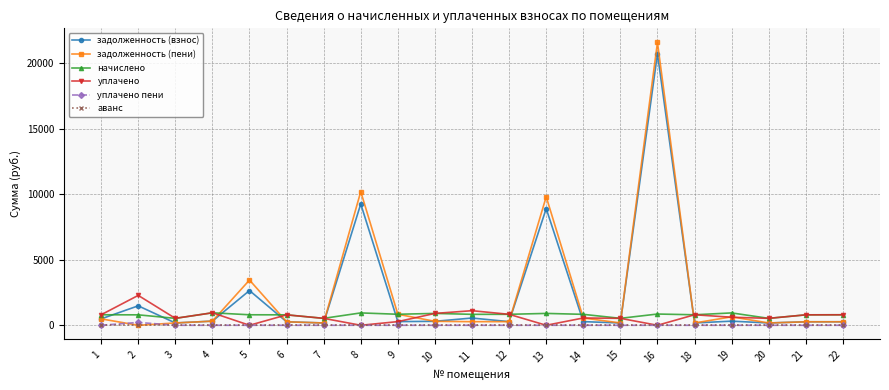

Is the value of уплачено пени at 15 greater than the value of уплачено at 1?

No